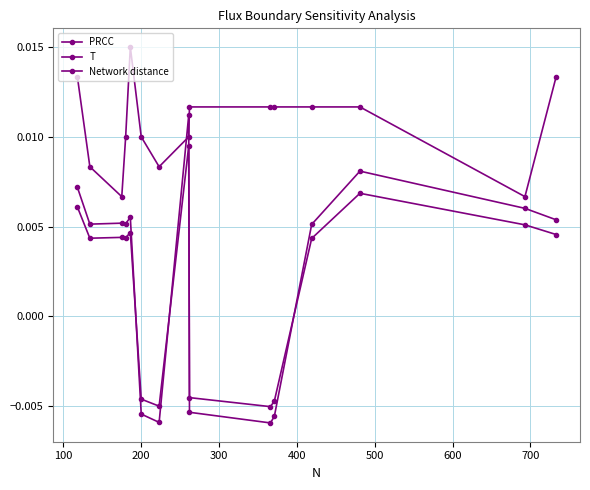

How many lines are shown in the chart?

3